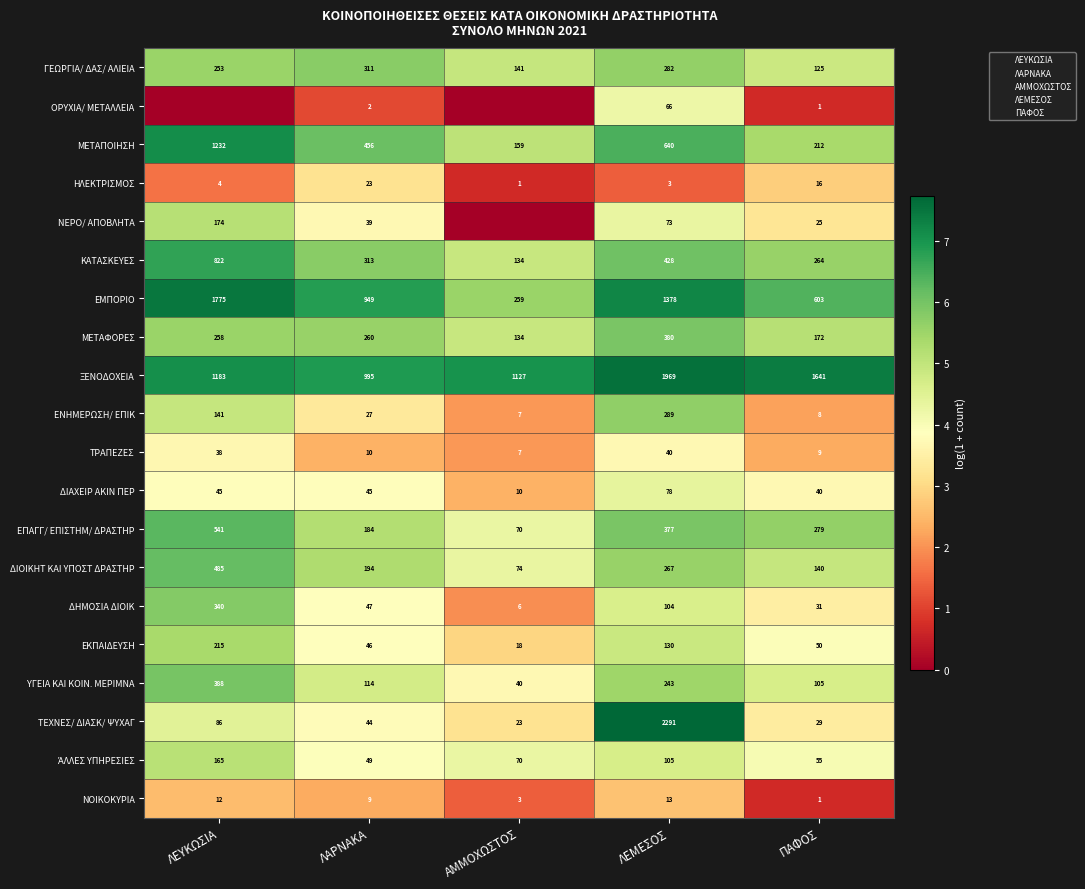

The value of ΞΕΝΟΔΟΧΕΙΑ at ΠΑΦΟΣ is 1.6. True or false?

False